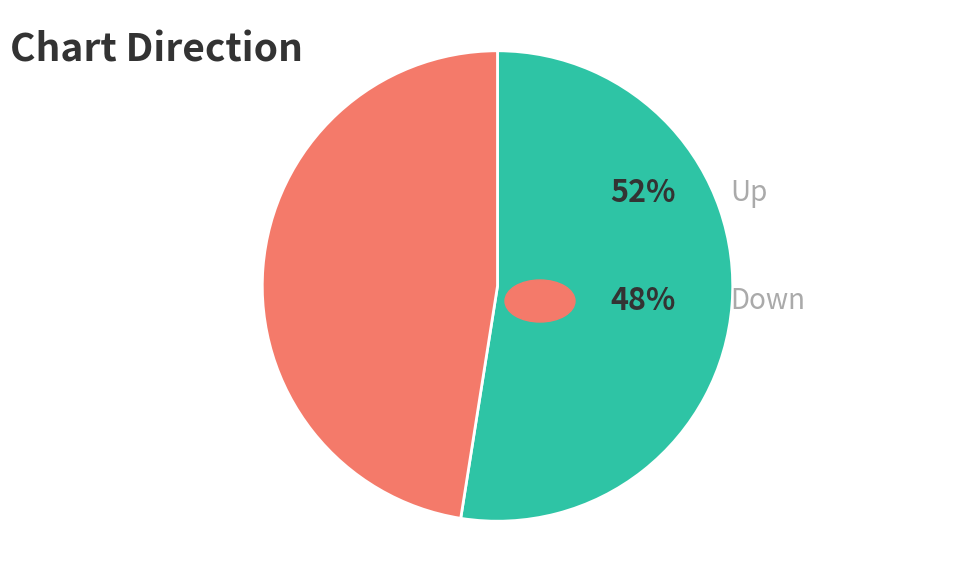

Is there a majority slice in this chart?

Yes